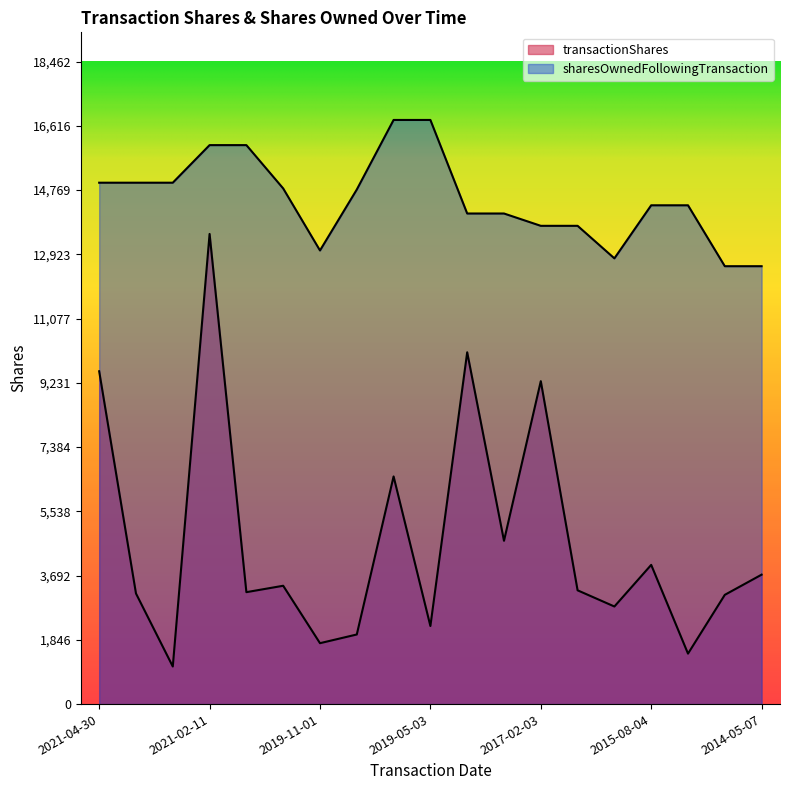

True or false: transactionShares has more than 0 points higher than both neighbors.

True